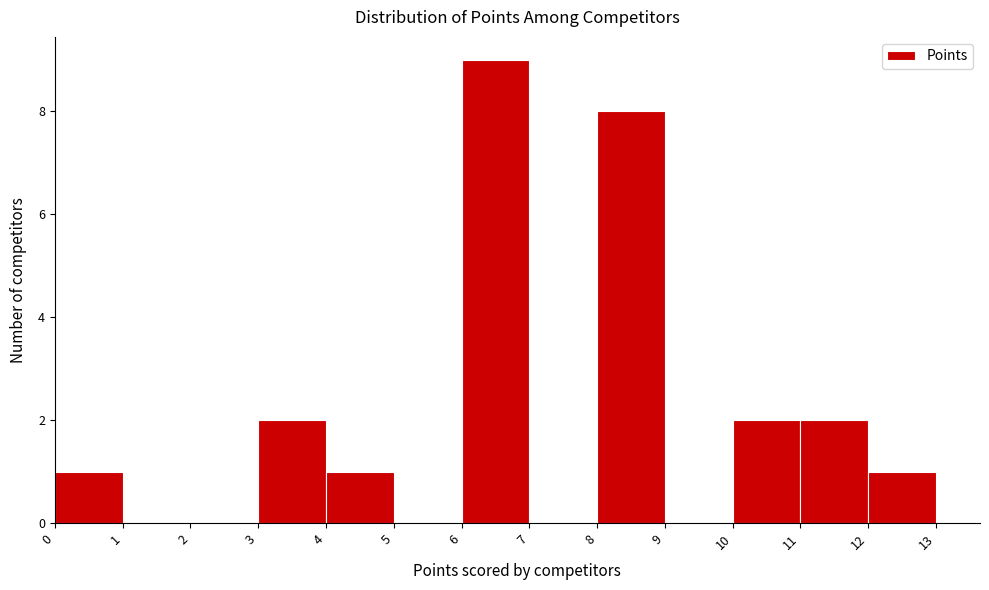

Reading left to right, list every bar in this chart as the range it spans on the x-axis followed by its height. The values are not printed on the chart, so give them approximately, as read against the axis.

0 to 1: 1
1 to 2: 0
2 to 3: 0
3 to 4: 2
4 to 5: 1
5 to 6: 0
6 to 7: 9
7 to 8: 0
8 to 9: 8
9 to 10: 0
10 to 11: 2
11 to 12: 2
12 to 13: 1